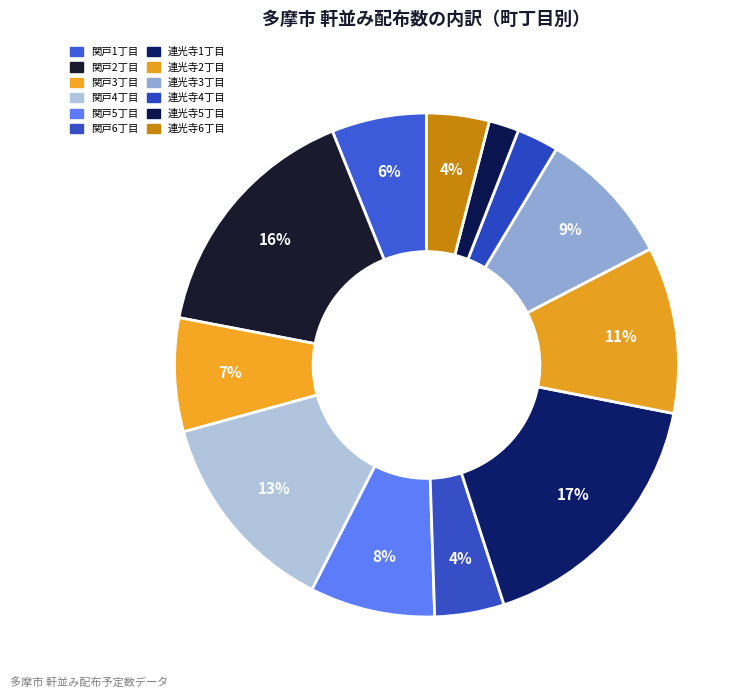

What portion of the pie excludes 連光寺6丁目?

96.0%